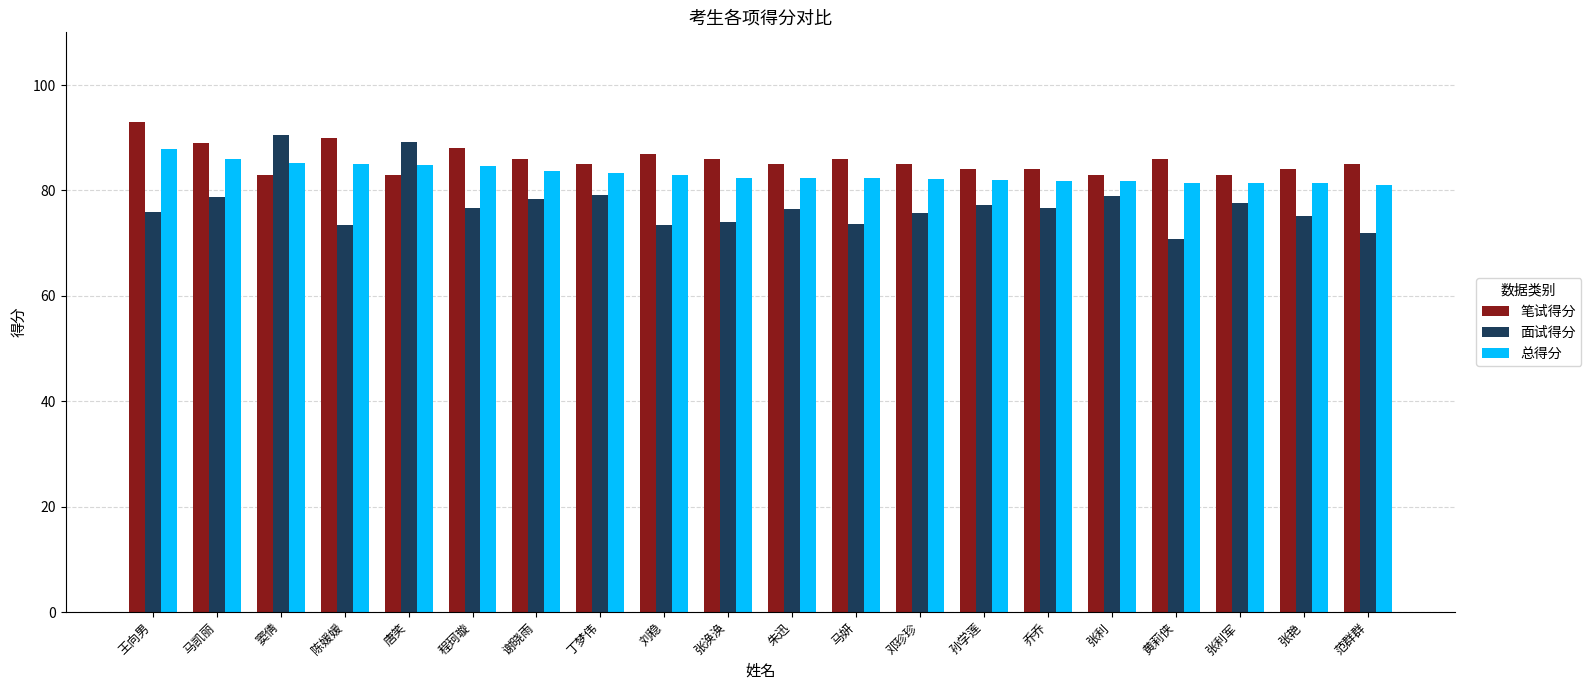

Is it true that 笔试得分 equals 147.8 at 马凯丽?

False